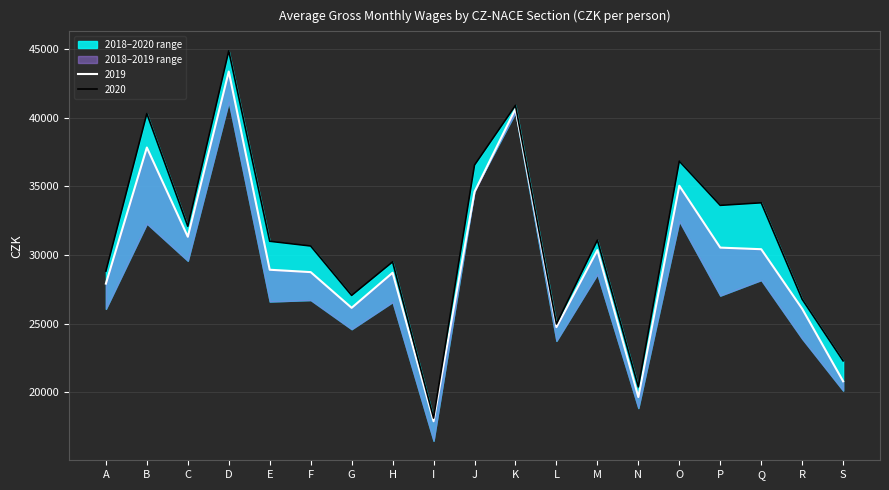

True or false: 2018 has more than 0 points higher than both neighbors.

True